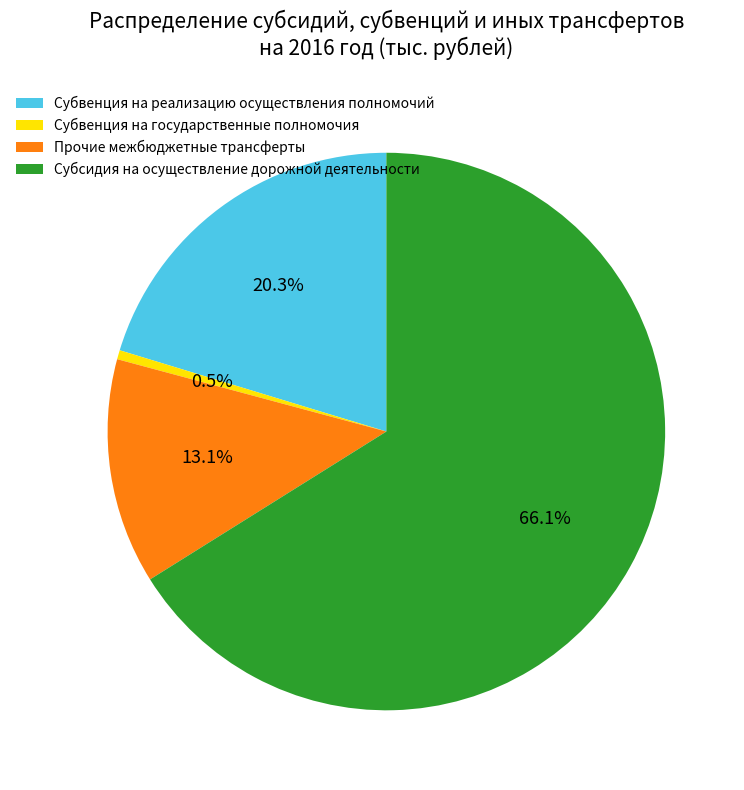

What is the smallest slice in the pie chart?

Субвенция на государственные полномочия